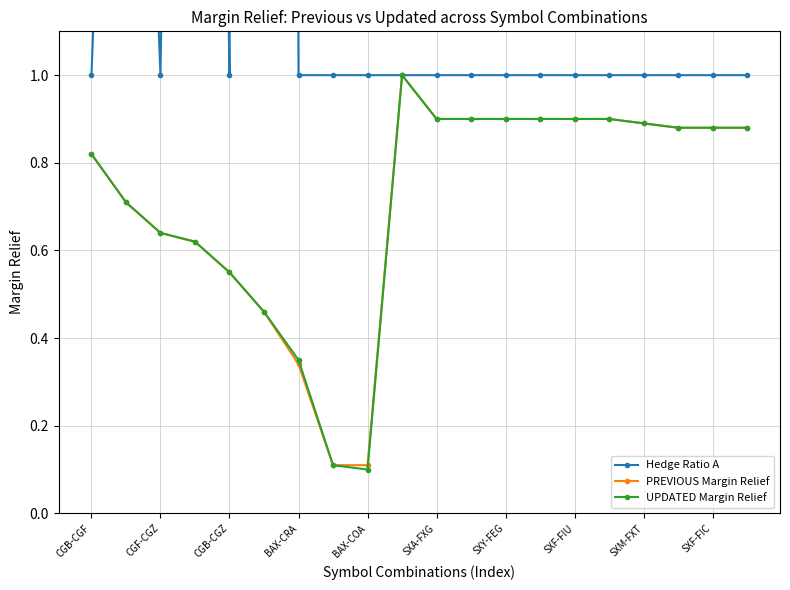

True or false: PREVIOUS Margin Relief has a value of 0.9 at SXA-FXG.

True